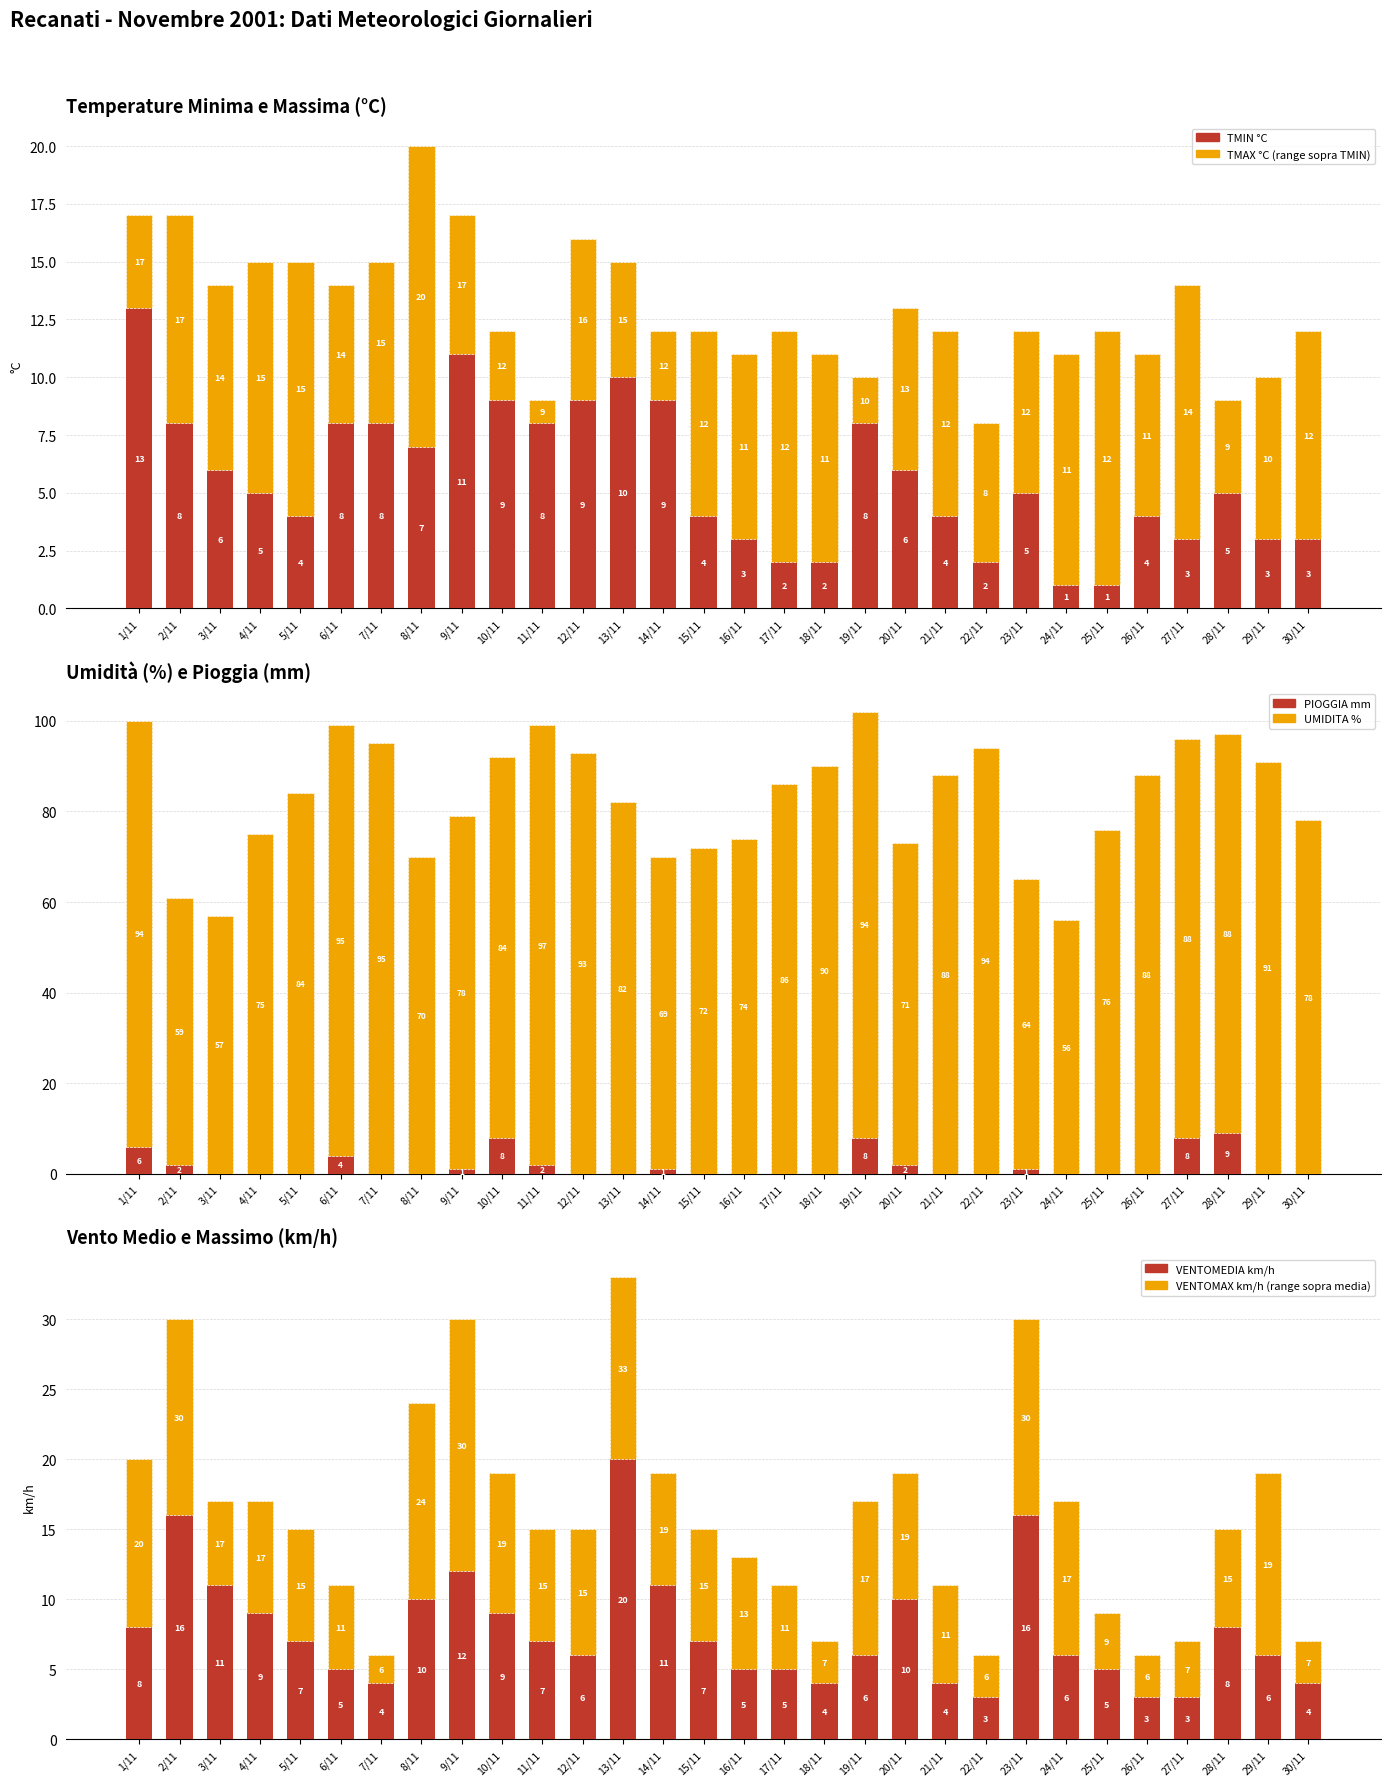

Which has a higher value, 1/11 or 29/11?

1/11